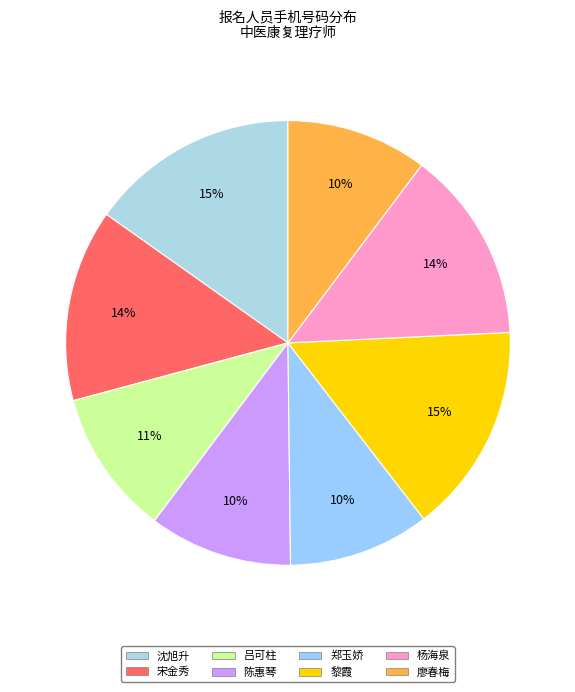

What percentage is NOT represented by 宋金秀?

86.0%